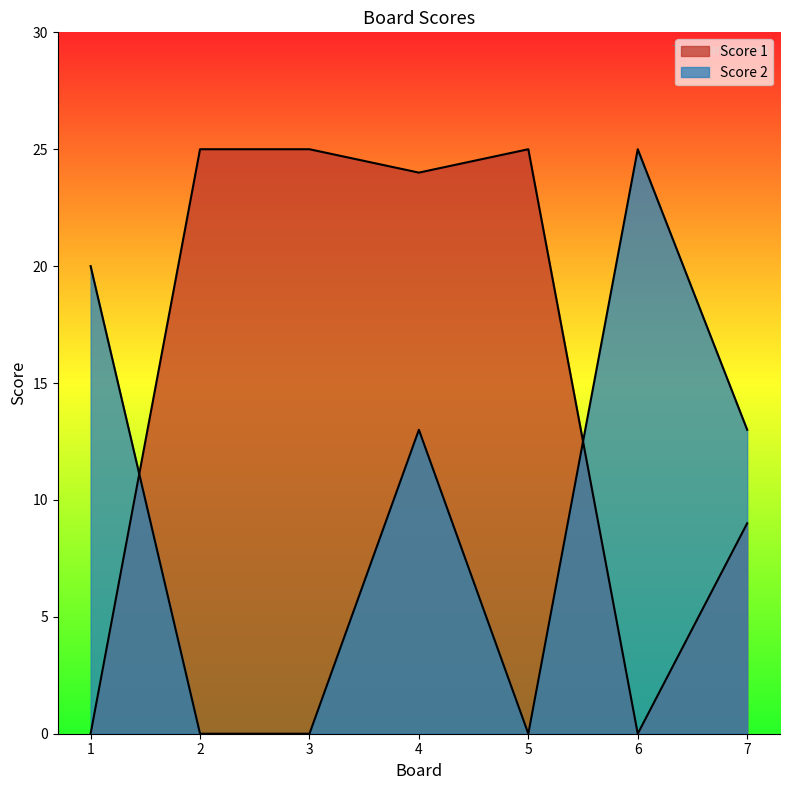

What are all the series names shown in the legend?

Score 1, Score 2